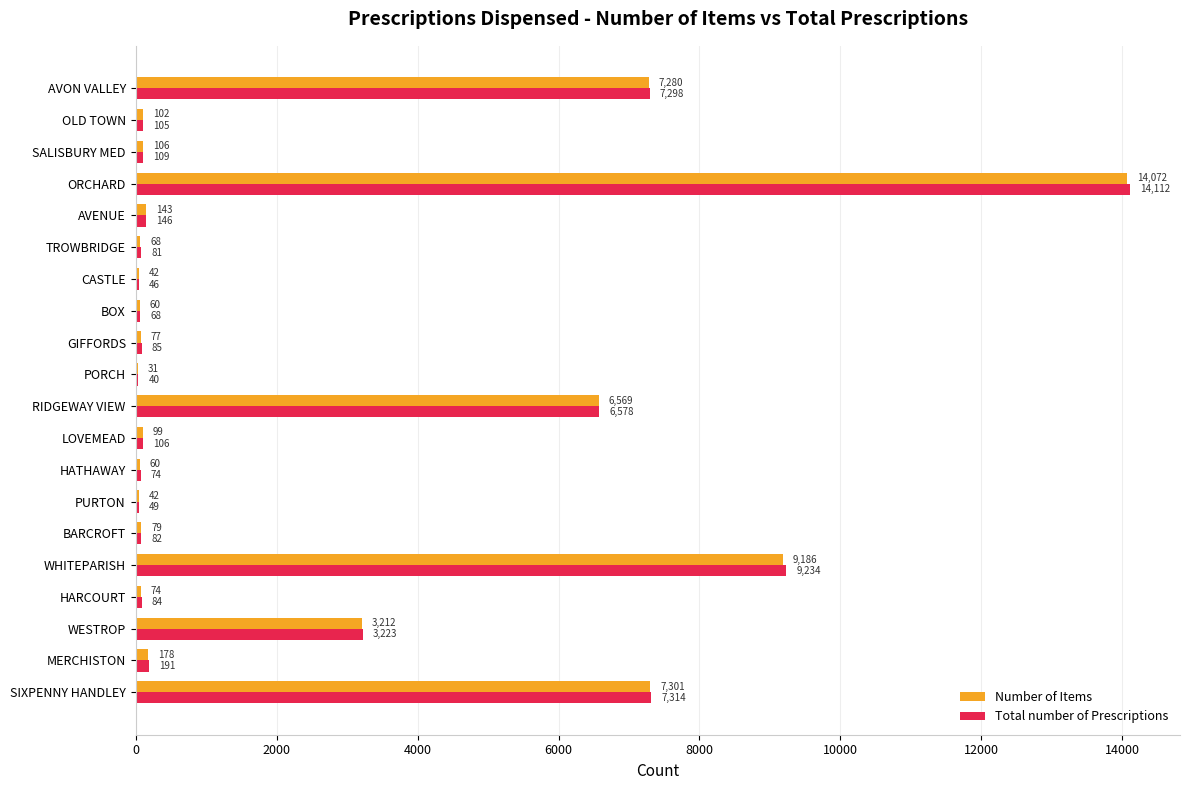

How many data points does each series have?

20